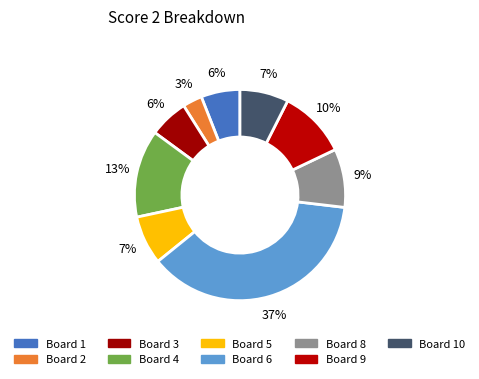

To the nearest percent, what is the difference between the Board 4 and Board 6 slice percentages?

24%